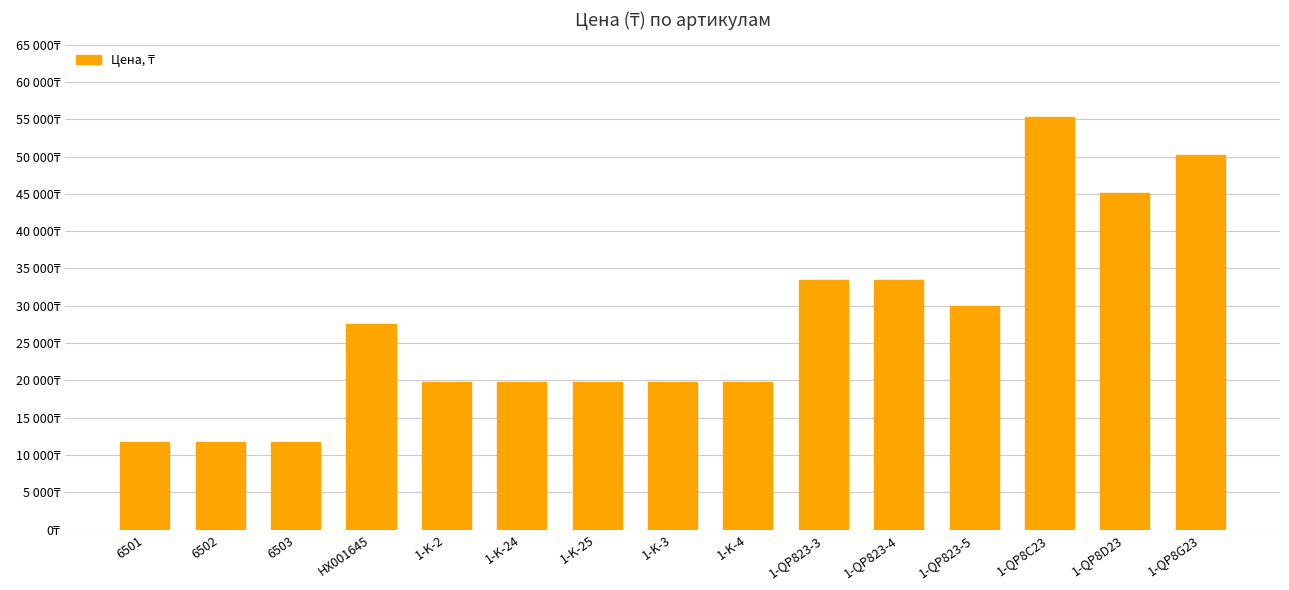

Rank the categories by value from lowest to highest.

6501, 6502, 6503, 1-K-2, 1-K-24, 1-K-25, 1-K-3, 1-K-4, HX001645, 1-QP823-5, 1-QP823-3, 1-QP823-4, 1-QP8D23, 1-QP8G23, 1-QP8C23